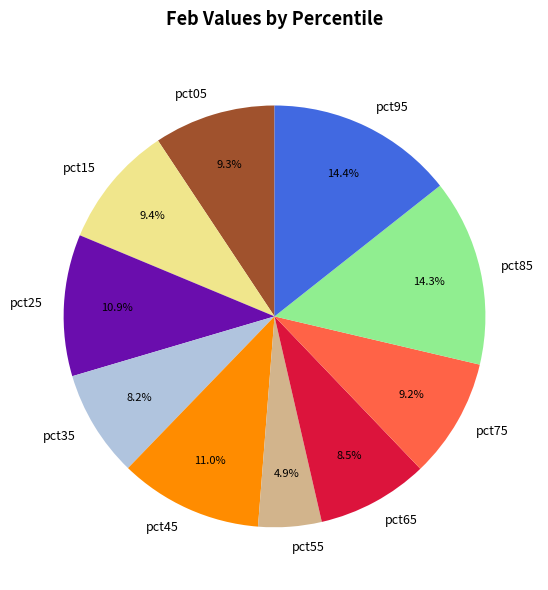

Which has a higher value, pct75 or pct55?

pct75